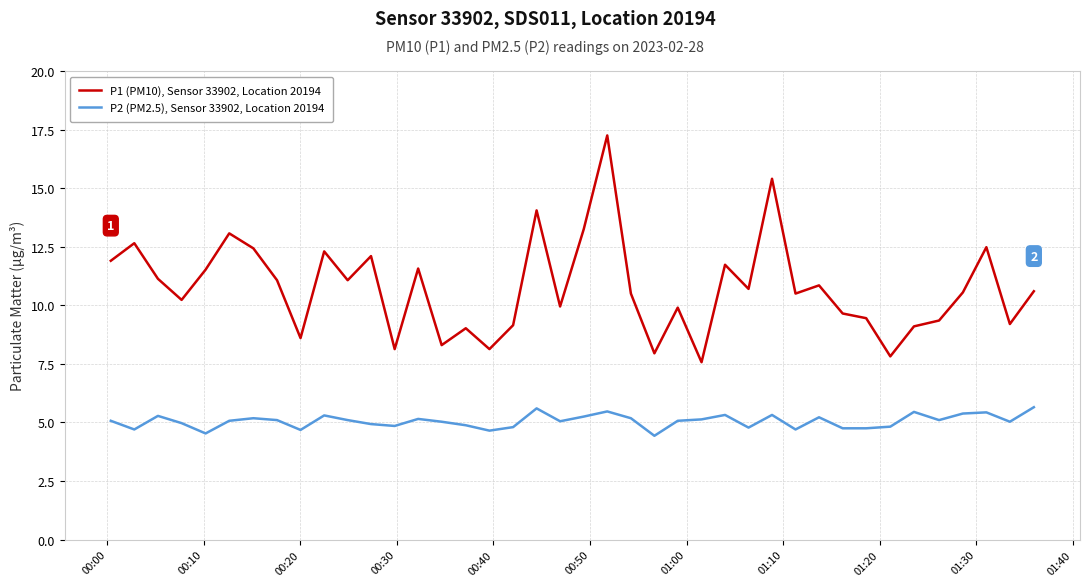

Which series has the widest spread of values?

P1 (PM10), Sensor 33902, Location 20194